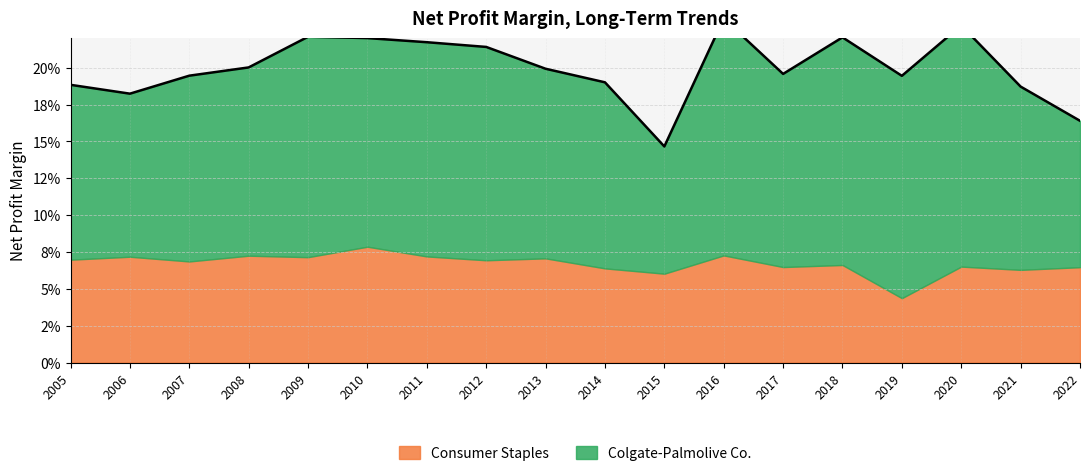

True or false: Colgate-Palmolive Co. has a value of 0.1 at 2008.

True